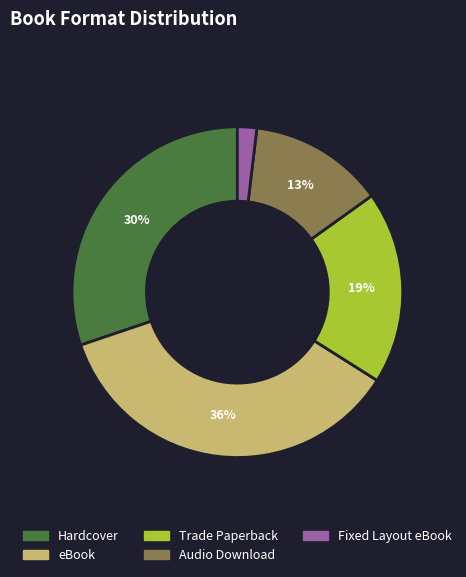

To the nearest percent, what portion does Hardcover represent?

30%